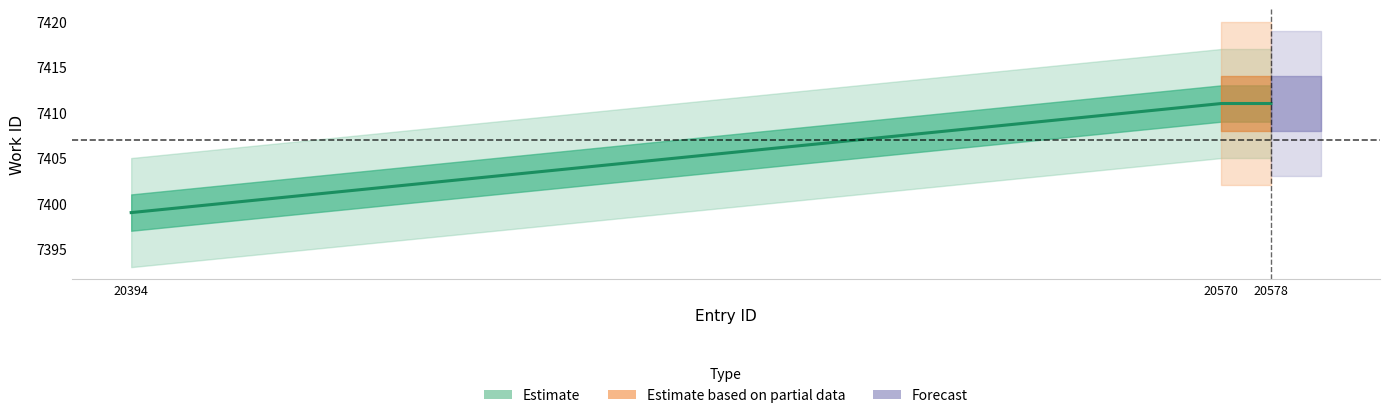

Between 20570 and 20578, which is larger?

20570